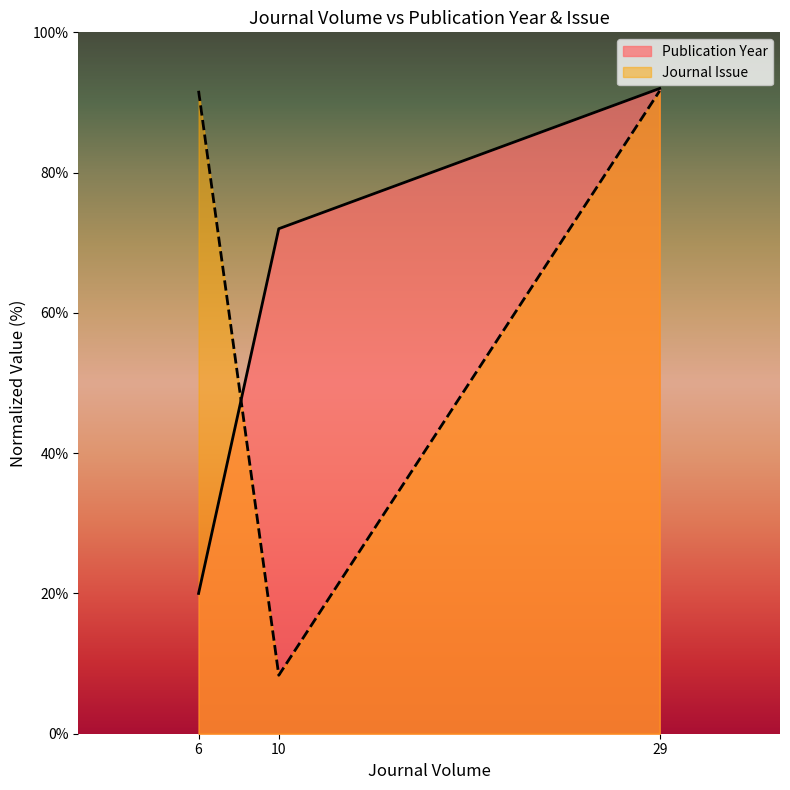

The value of Journal Issue at 29 is 91.7. True or false?

True